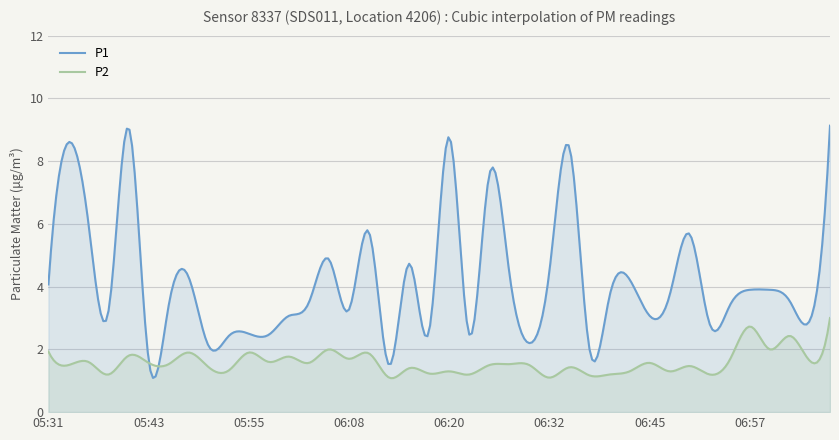

Which series has the largest total across all categories?

P1